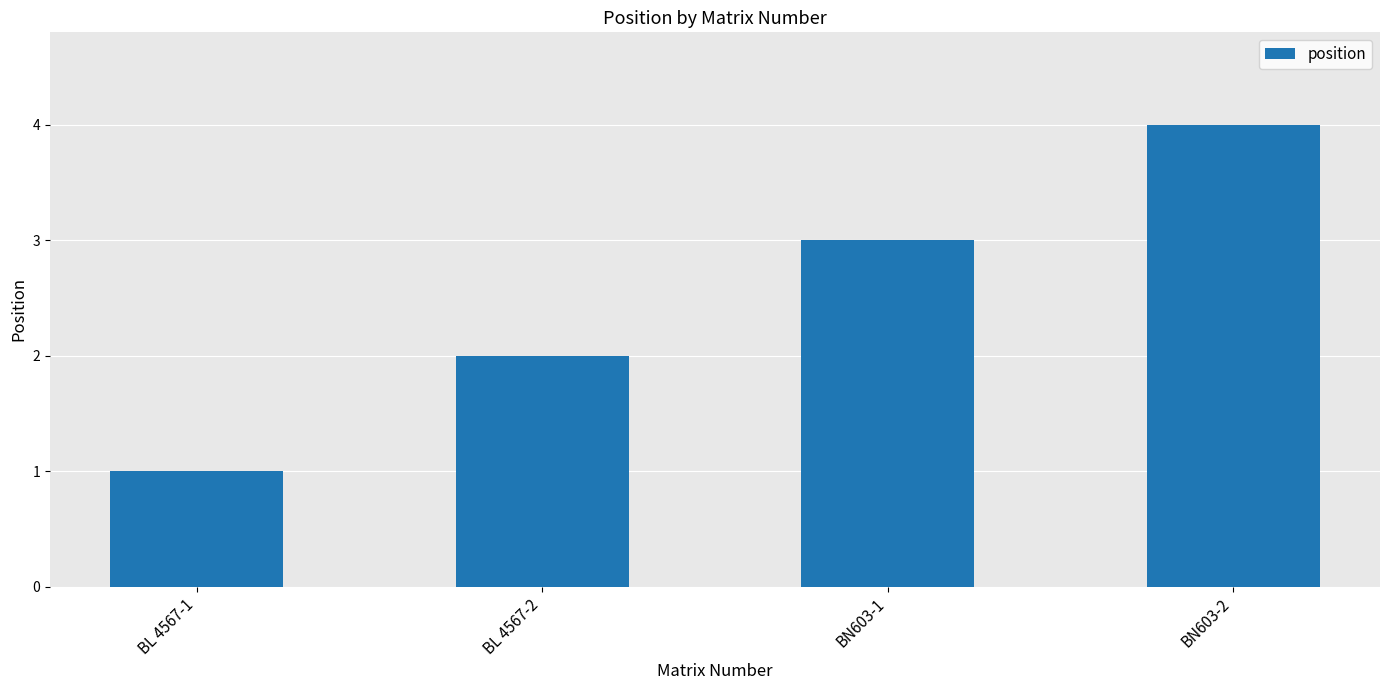

What is the sum of the values at BL 4567-1 and BL 4567-2?

3